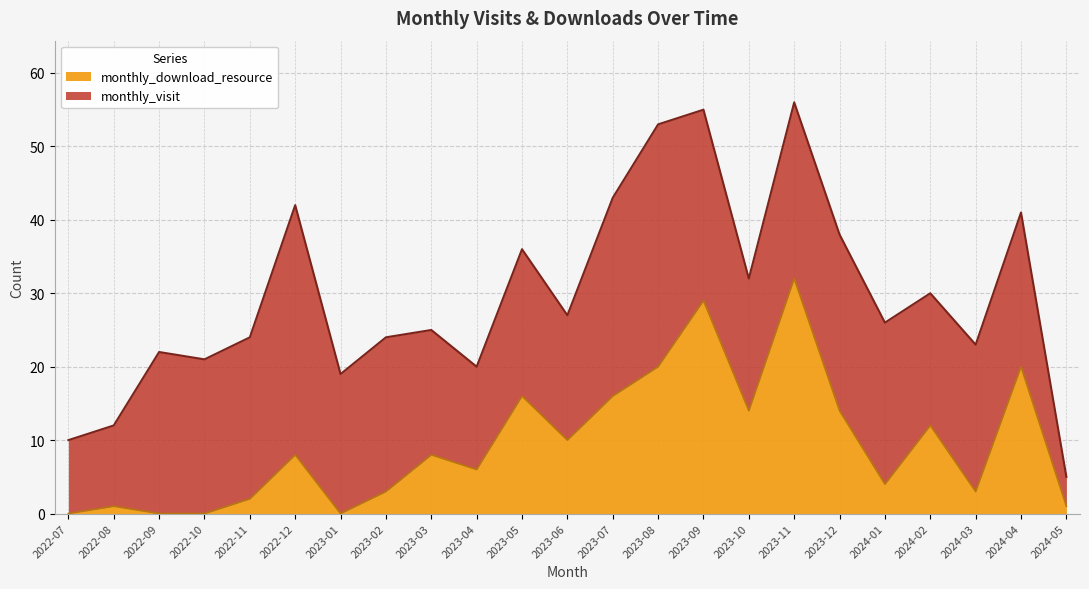

How many interior local valleys (lower than both neighbors) does the data have?

6